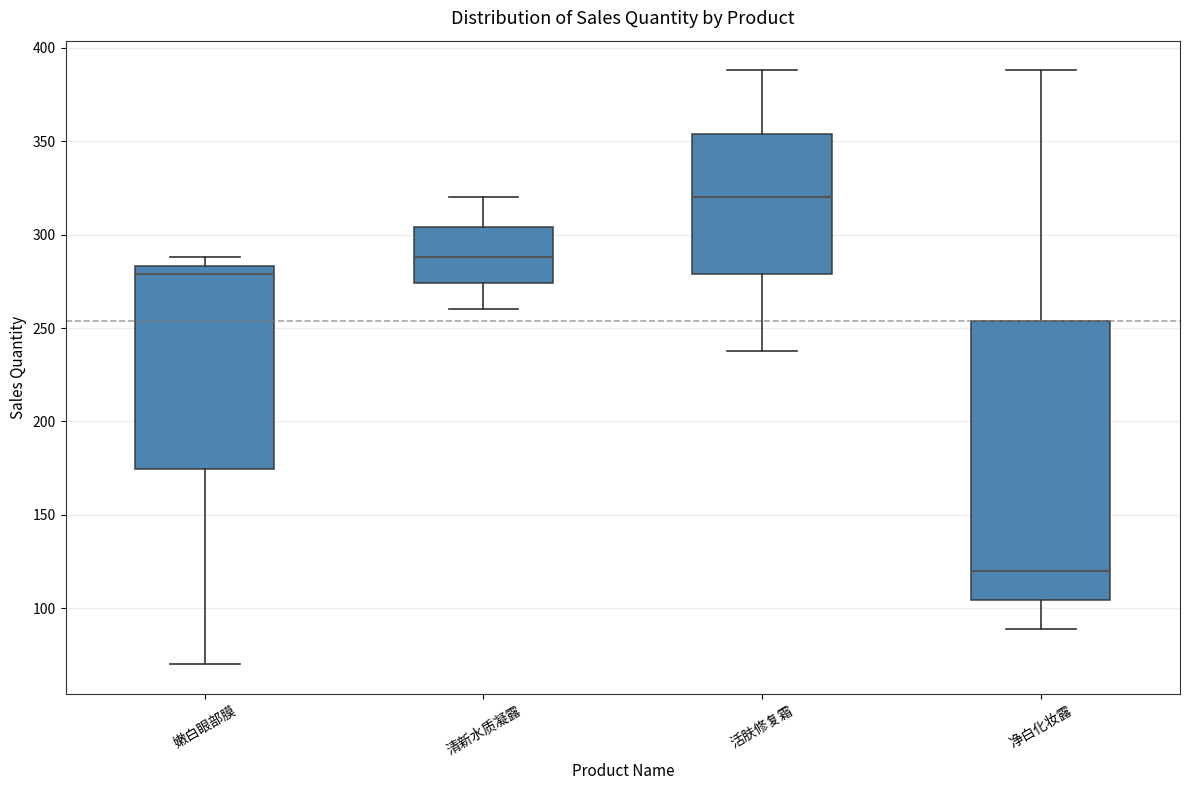

Where is the lower edge of the box for 活肤修复霜 on the y-axis? The values are not printed on the chart, so give them approximately, as read against the axis.

280